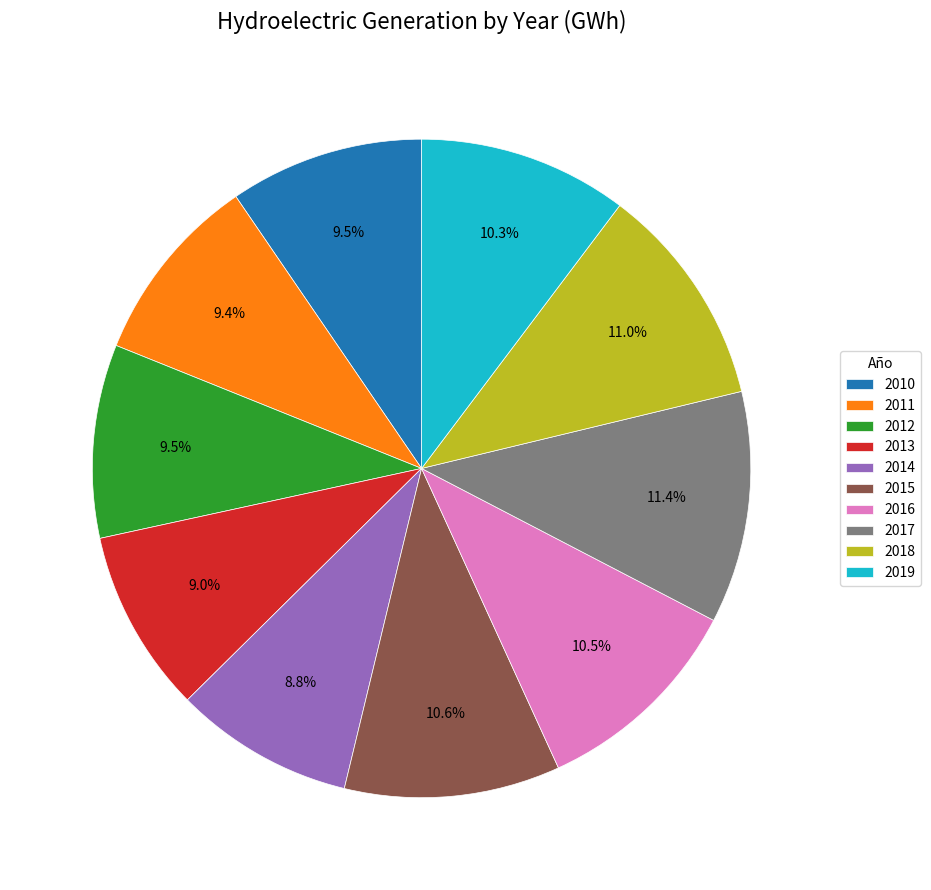

Is there any slice that represents more than half of the pie?

No